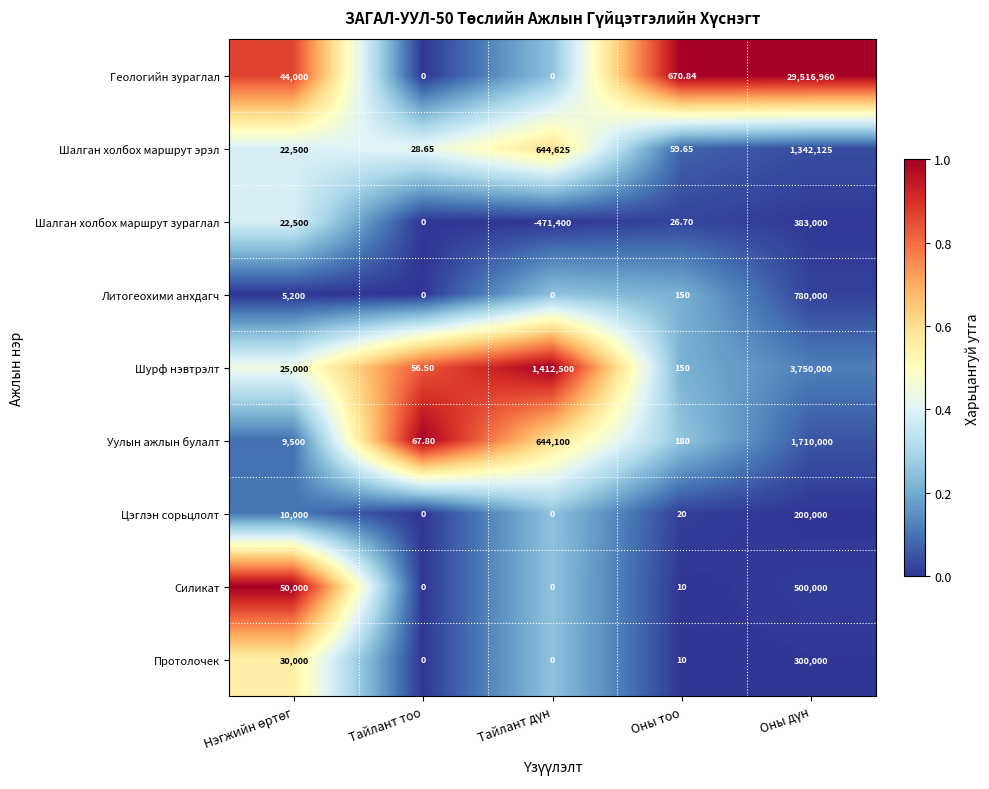

At which label does Шурф нэвтрэлт reach its minimum?

Тайлант тоо